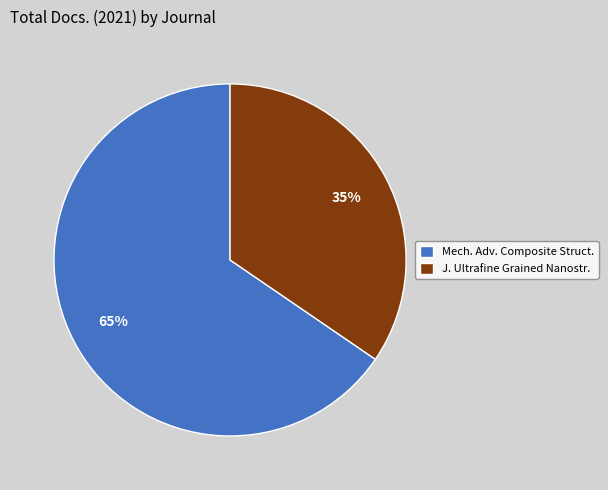

To the nearest percent, what is the average slice percentage?

50%